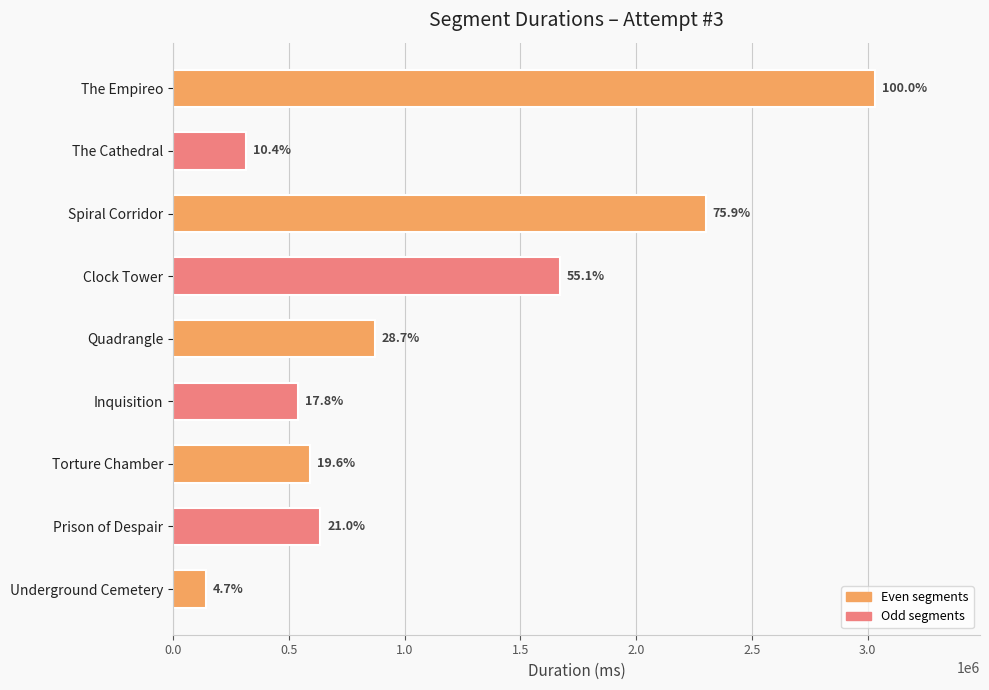

Where does the data first go above 635408?

Quadrangle